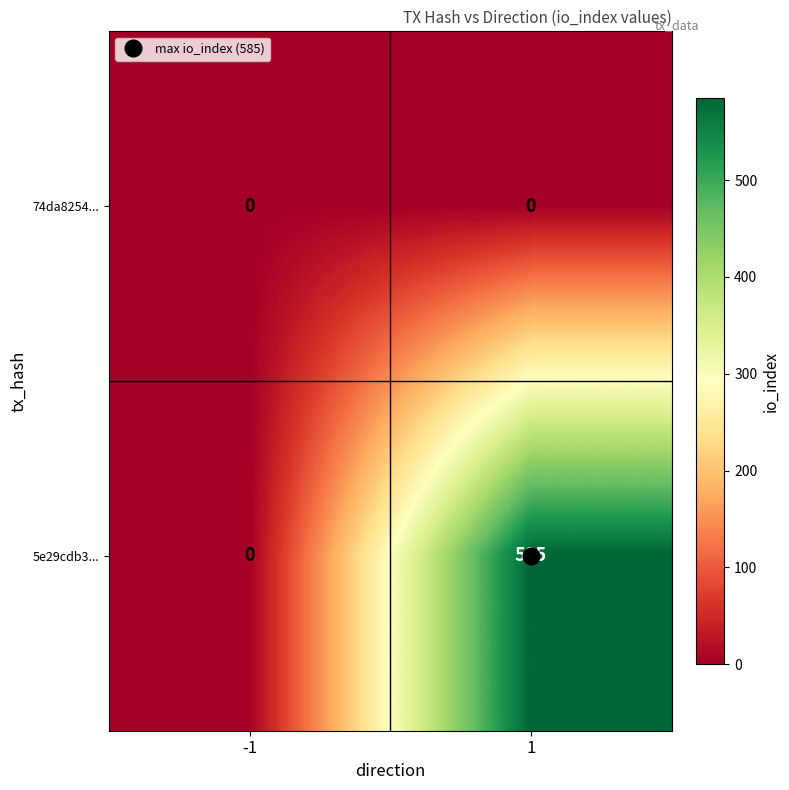

What is the sum of all 5e29cdb3... values?

585